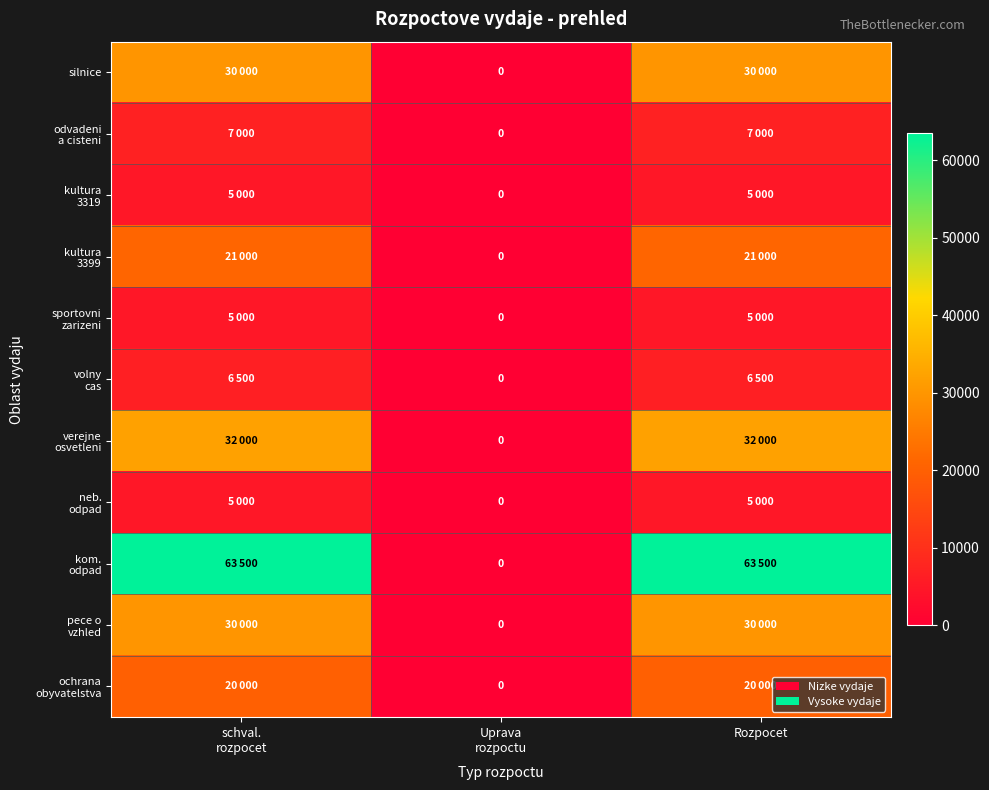

What is the difference between the second highest and minimum values in the neb. odpad series?

5000